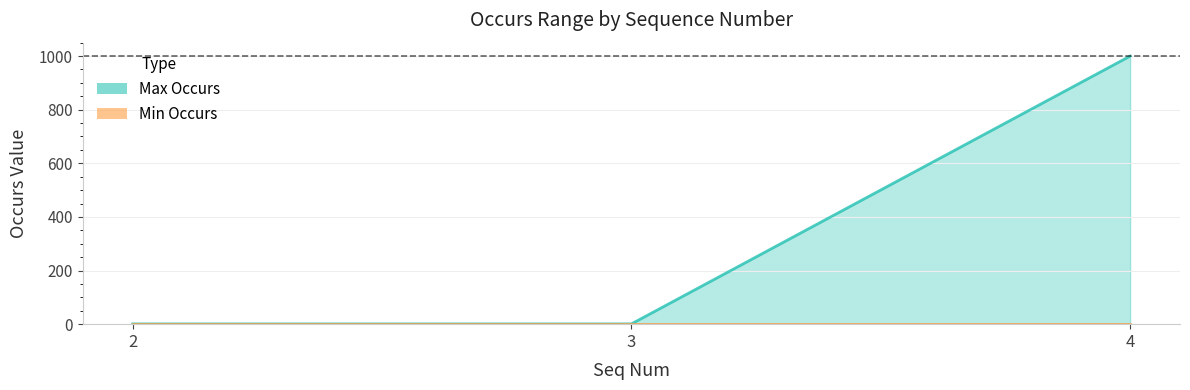

What is the sum of all Min Occurs values?

3